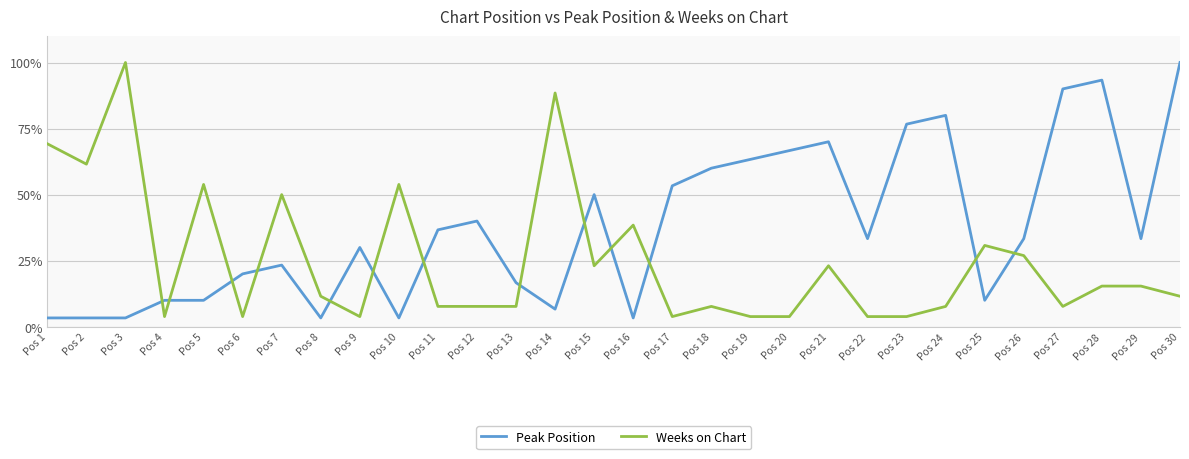

What is the difference between the highest and lowest values at Pos 5?

43.8